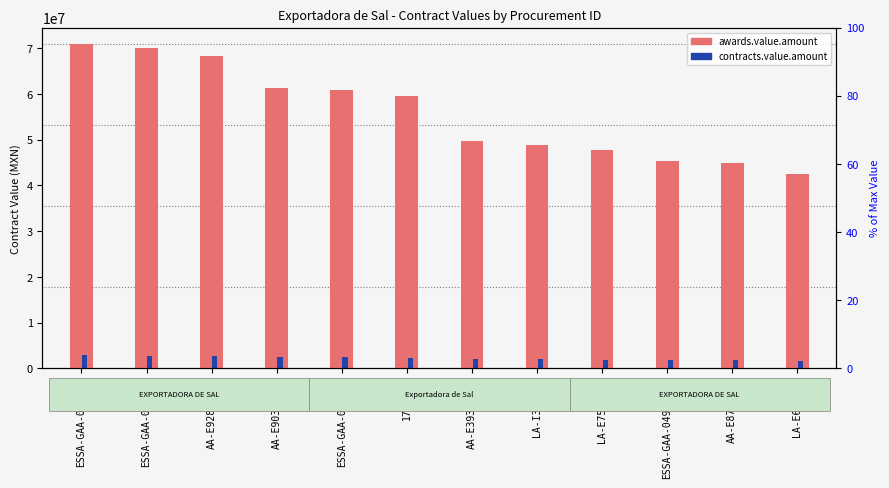

What is the value of the awards.value.amount bar at the 3rd from the left?

68281275.7